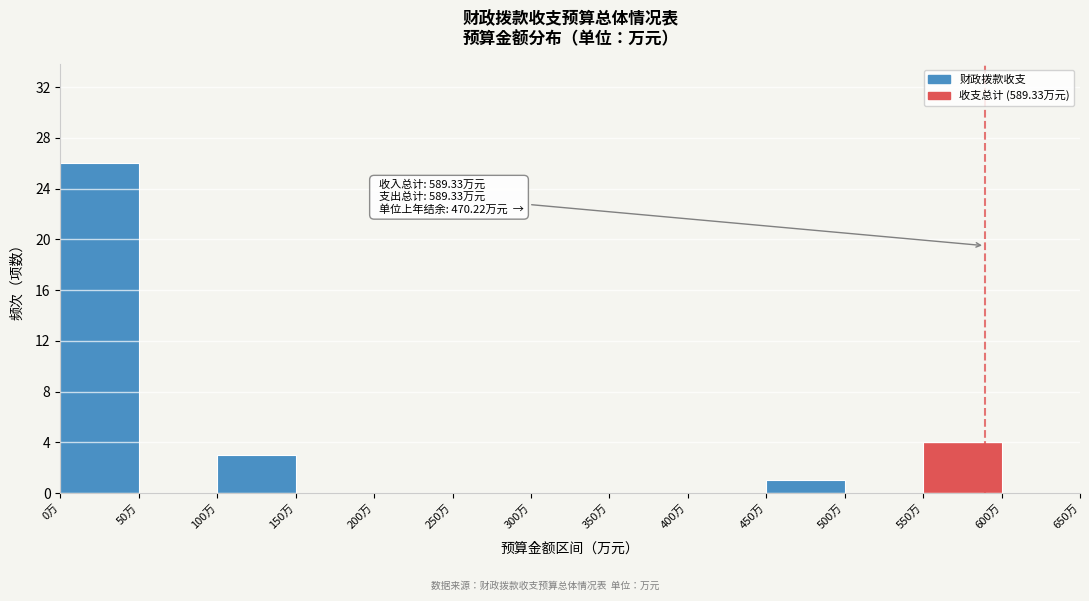

Over which range of the x-axis is the bar tallest?

0 to 50